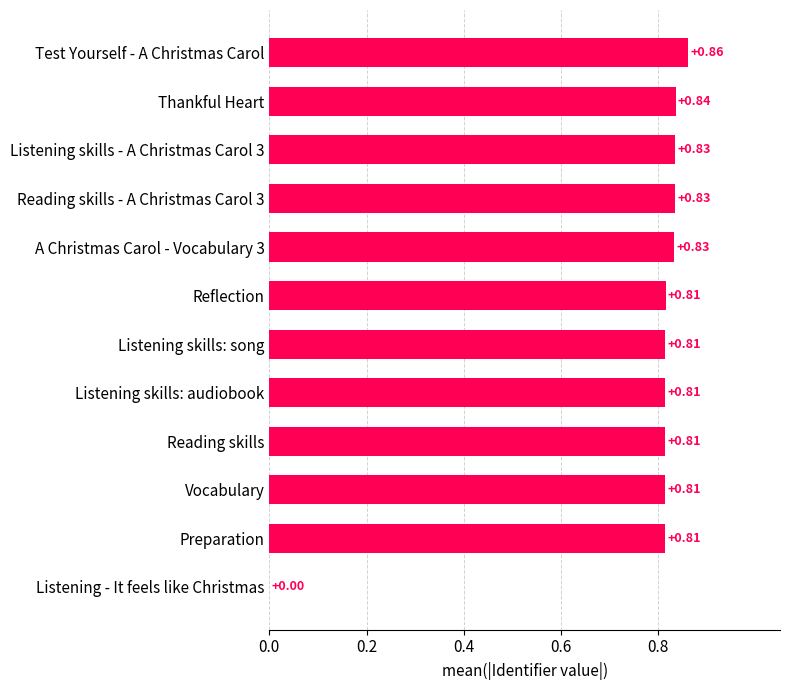

What is the sum of all values?

9.1